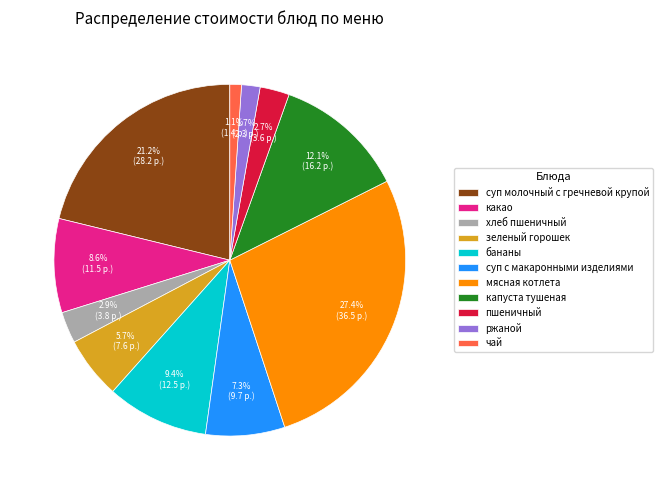

Between пшеничный and бананы, which is larger?

бананы